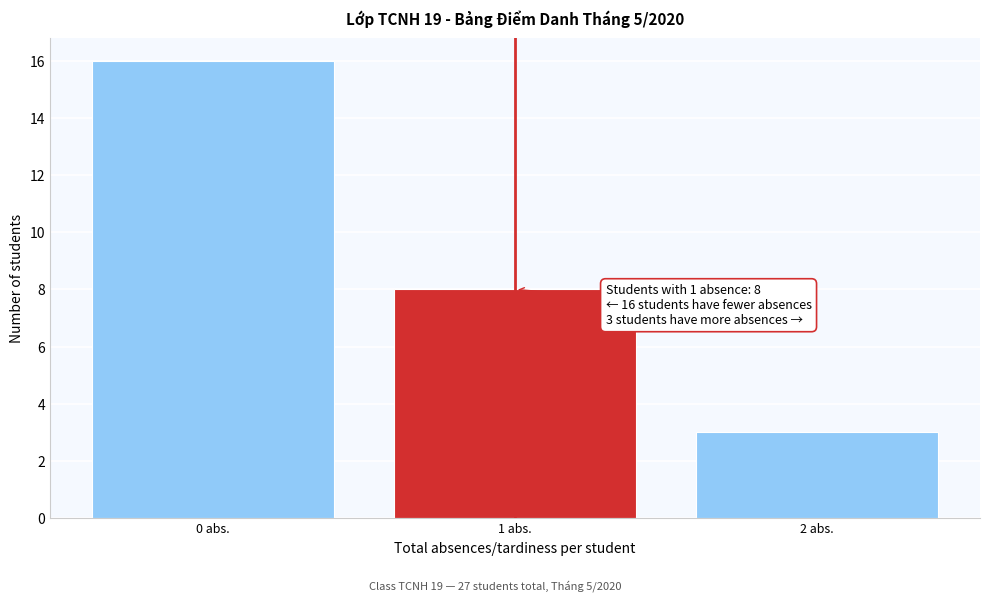

Reading right to left, what are all the values shown in this chart?

2 abs.=3	1 abs.=8	0 abs.=16